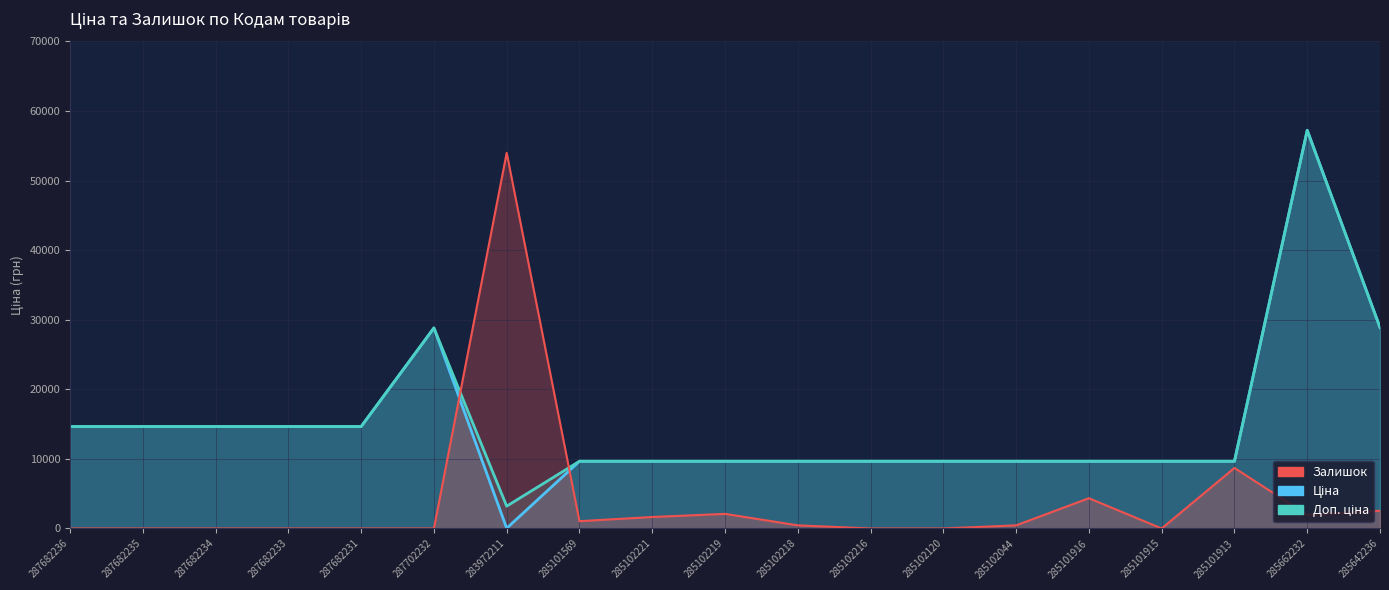

True or false: Ціна and Доп. ціна intersect in this chart.

False